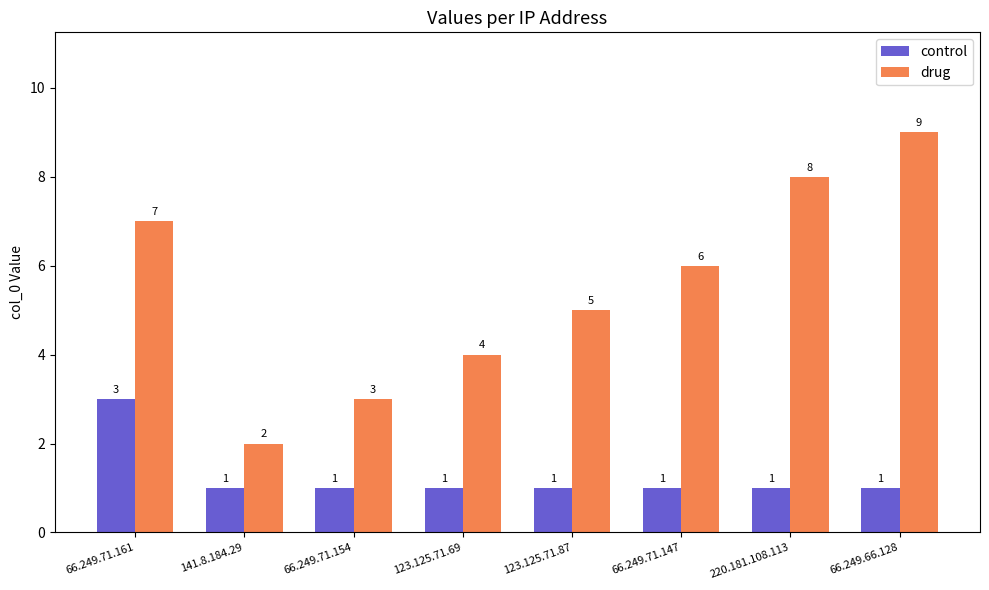

How many bars are there in each group?

2